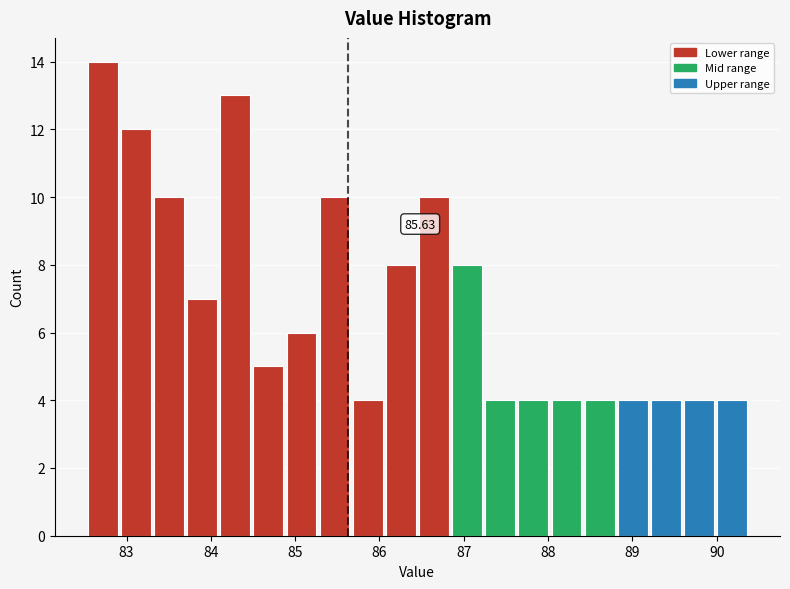

Around what value on the x-axis is the tallest bar? Give the approximate position of its centre, as read against the axis.

82.7